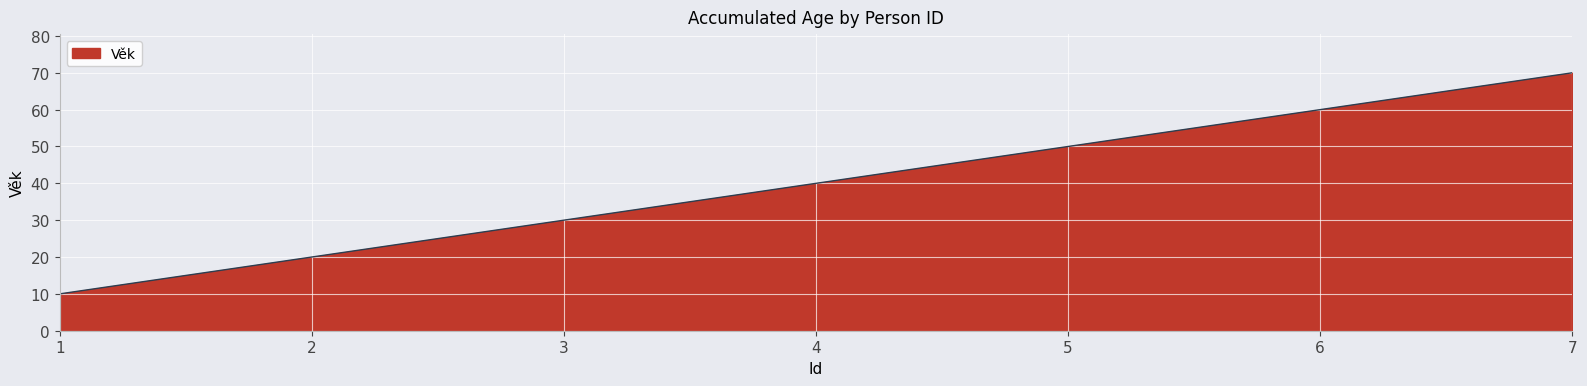

List the labels in order of value, smallest first.

1, 2, 3, 4, 5, 6, 7